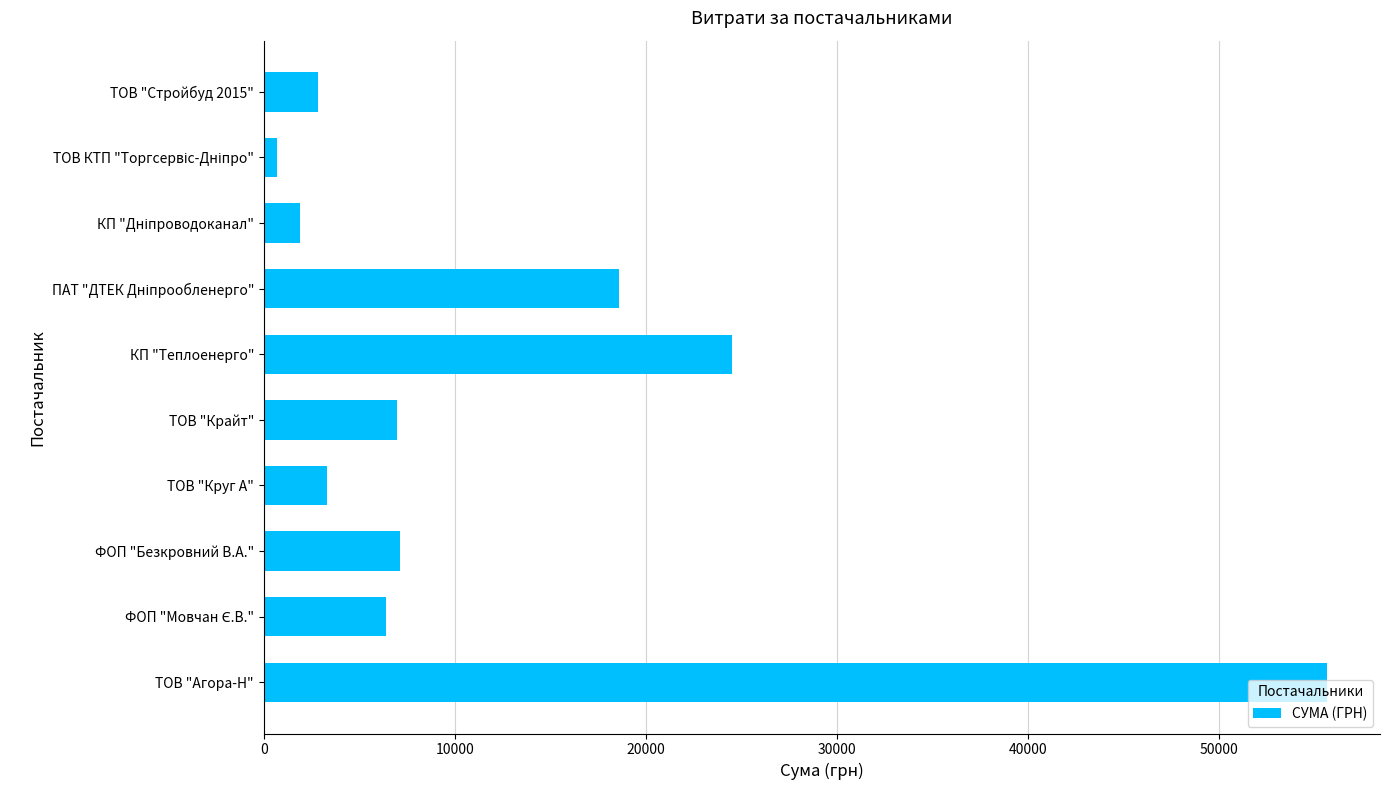

The value at КП "Теплоенерго" is 5357.6. True or false?

False